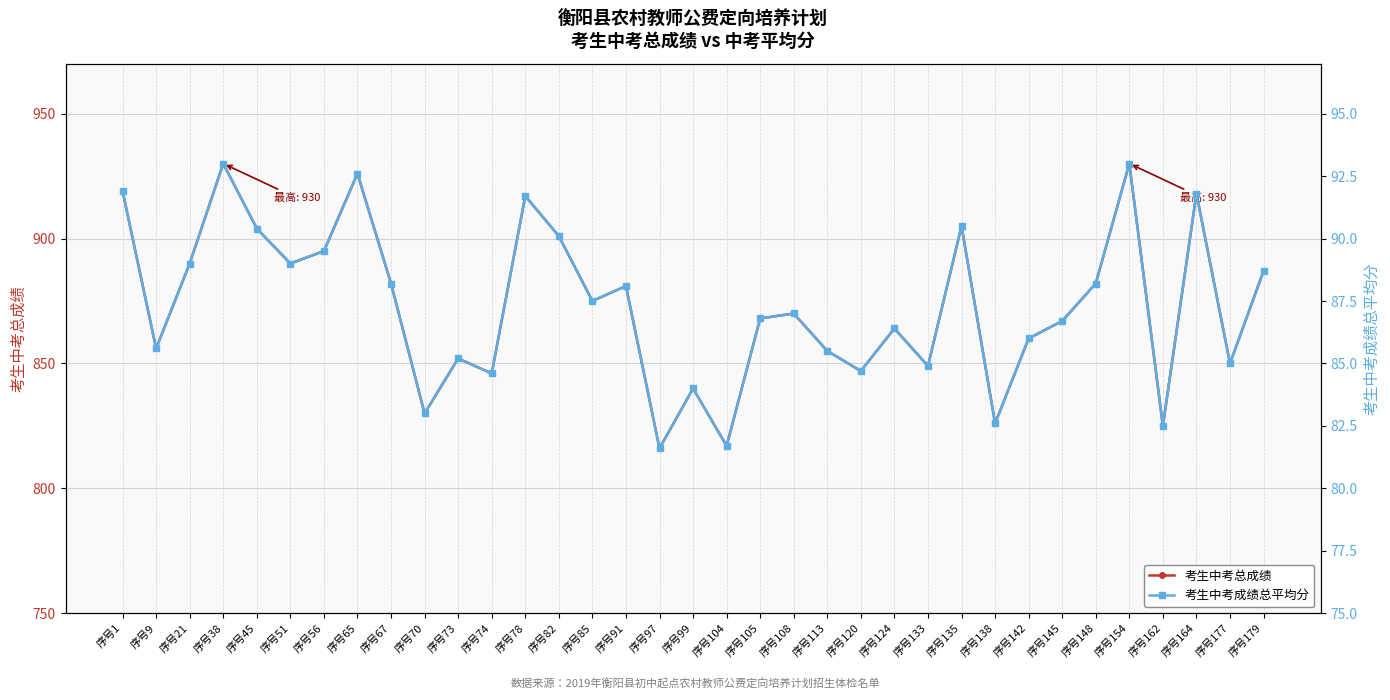

How many interior local valleys does the 考生中考总成绩 series have?

12